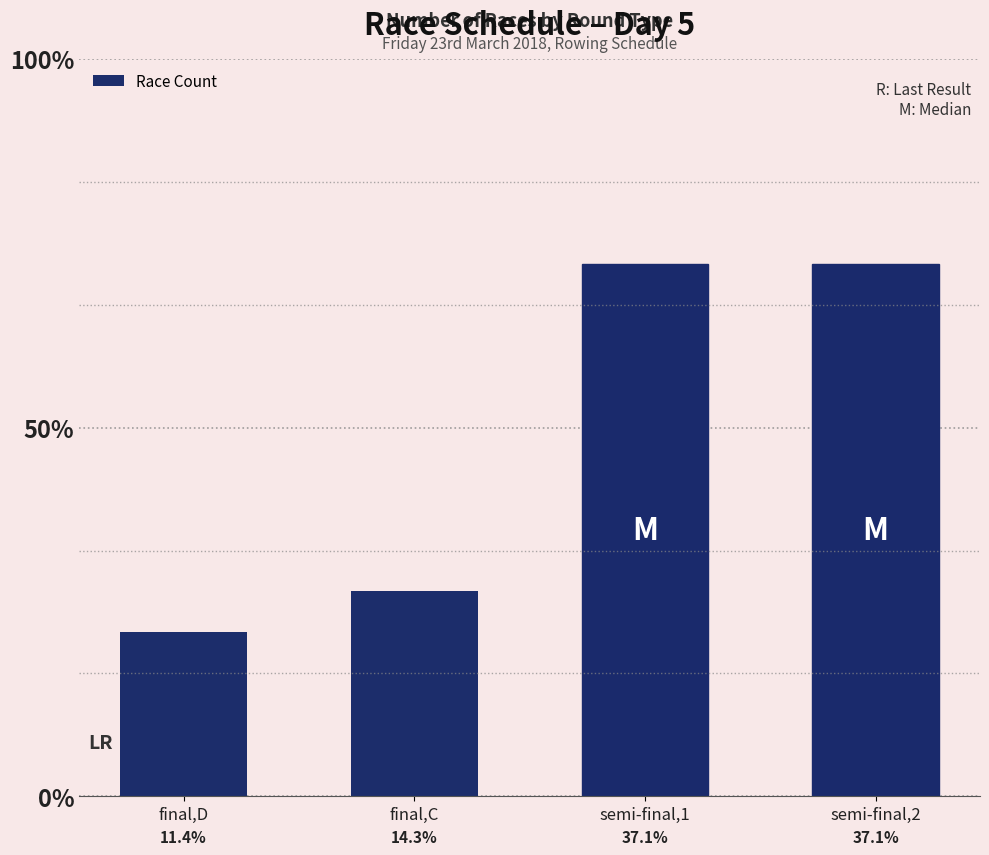

Are the bars horizontal?

No